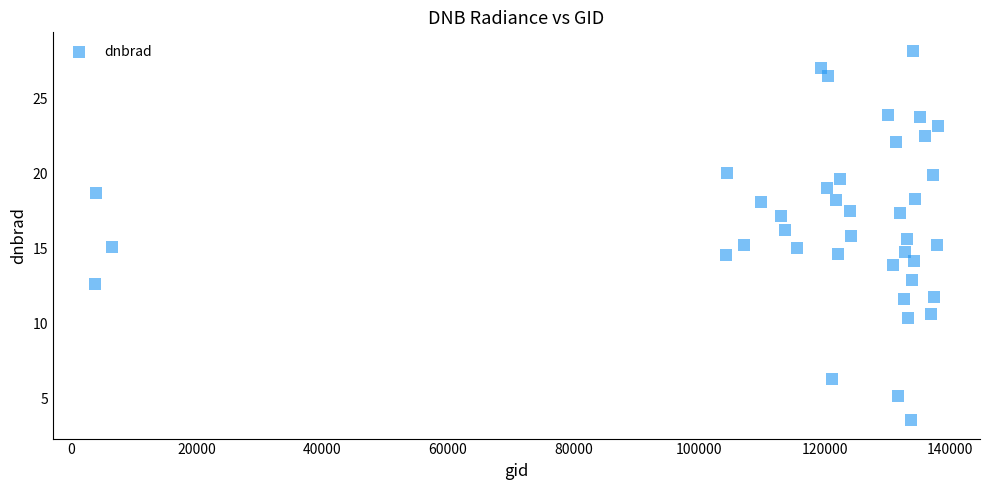

What is the range of Y values (max minus min)?

24.6